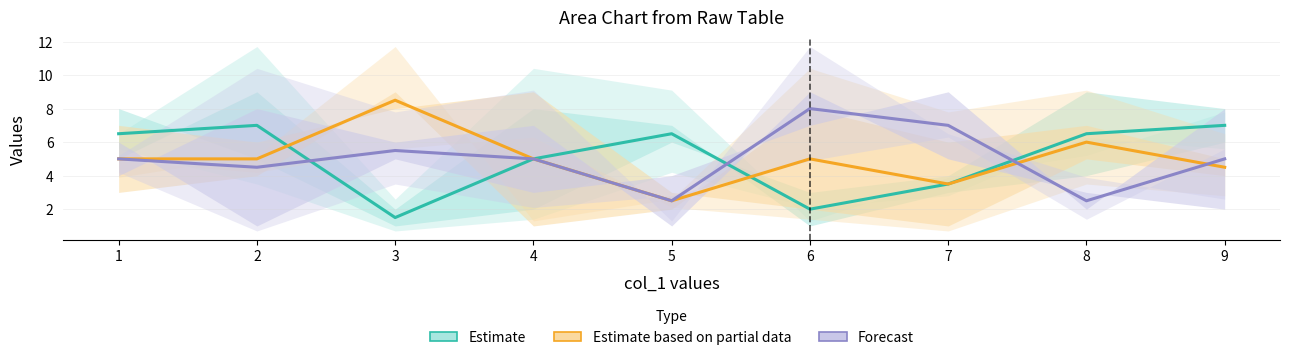

List the labels in order of Estimate value, smallest first.

3, 6, 7, 4, 1, 5, 8, 2, 9